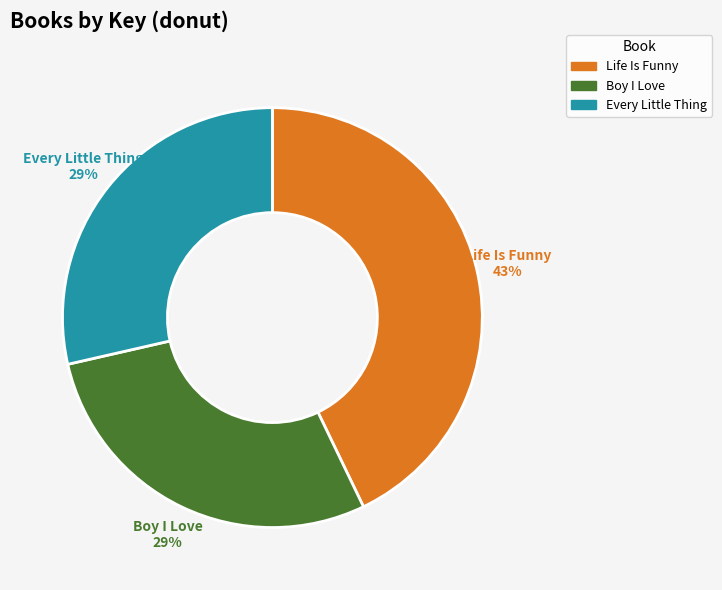

Do Boy I Love and Life Is Funny together represent more than half of the pie?

Yes